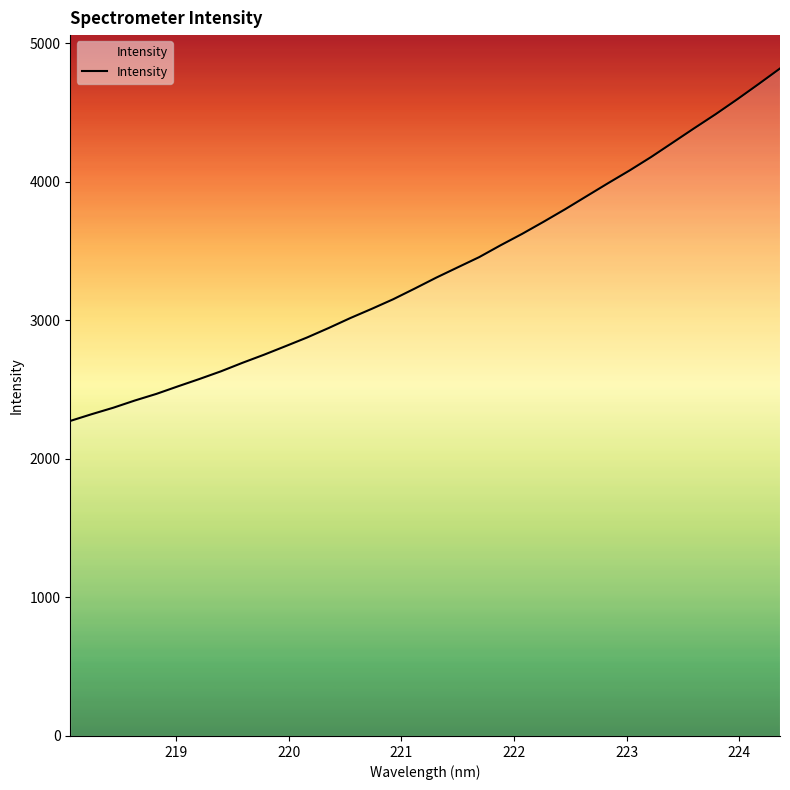

What is the minimum value shown in the chart?

2274.1